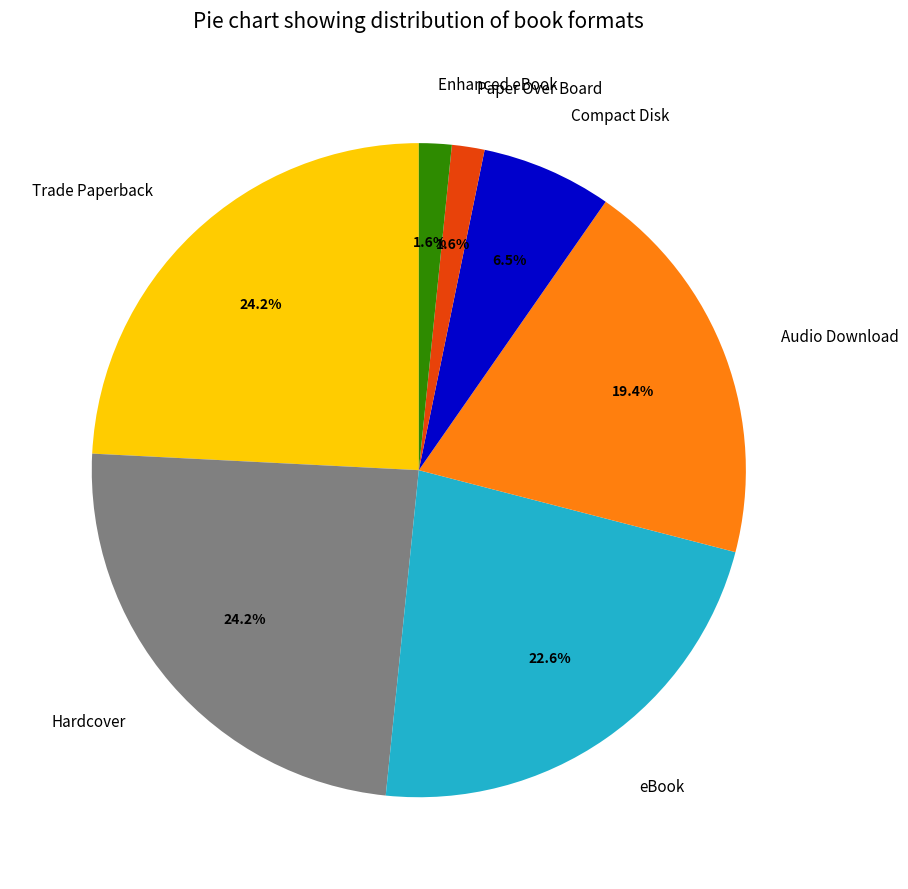

What percentage is NOT represented by Trade Paperback?

75.8%